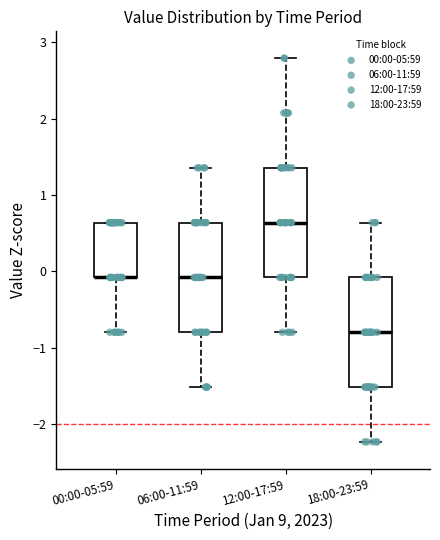

Reading left to right, read every box against the y-axis: the position of its median line, the range the box covers, and the ends of its whiskers. The values are not printed on the chart, so give them approximately, as read against the axis.

00:00-05:59: median -0.1 (drawn on the box's lower edge), box -0.1 to 0.6, whiskers -0.8 to 0.6
06:00-11:59: median -0.1, box -0.8 to 0.6, whiskers -1.5 to 1.4
12:00-17:59: median 0.6, box -0.1 to 1.4, whiskers -0.8 to 2.8
18:00-23:59: median -0.8, box -1.5 to -0.1, whiskers -2.2 to 0.6